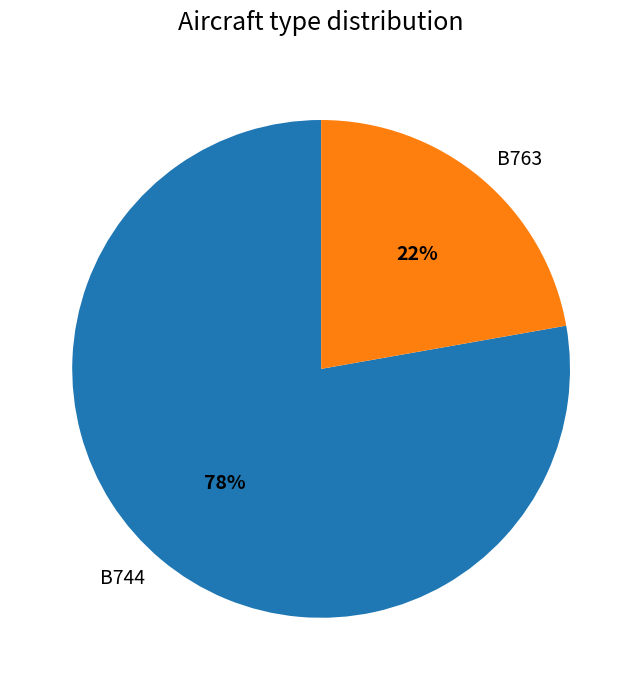

What is the smallest slice in the pie chart?

B763